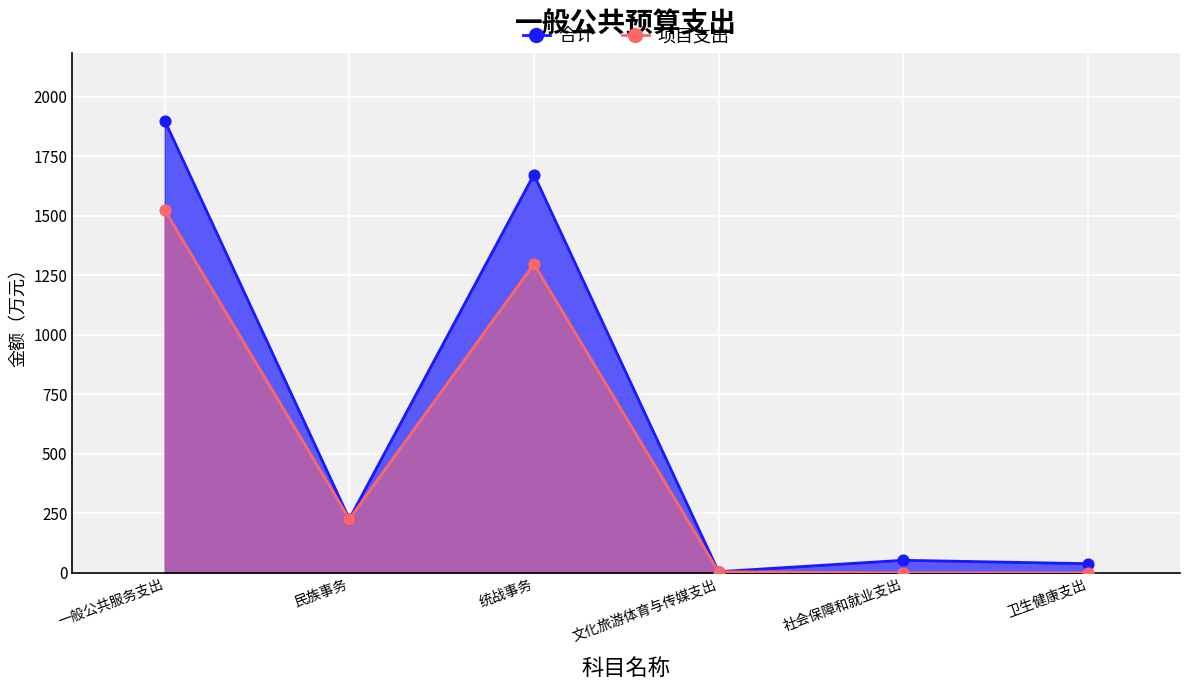

What are all the series names shown in the legend?

合计, 项目支出